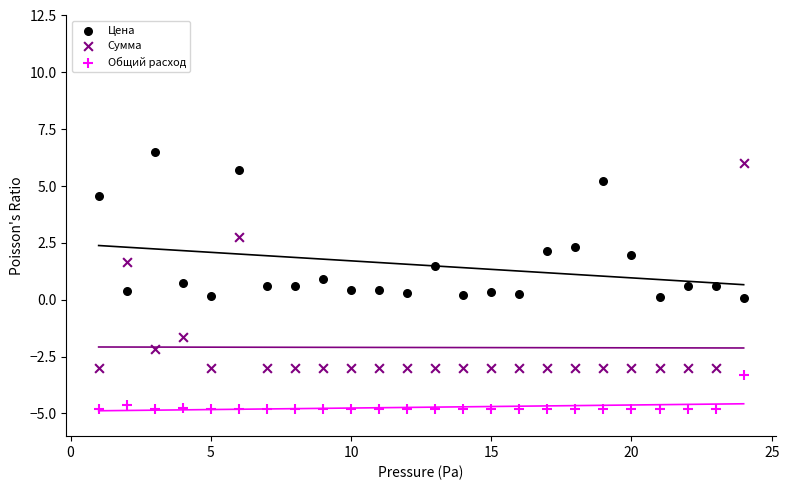

Which series reaches the minimum Y coordinate?

Общий расход